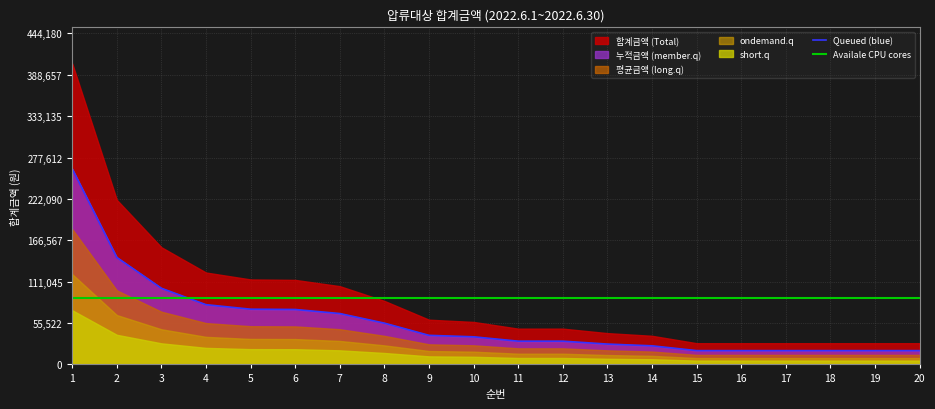

At which label does Queued (blue) reach its peak?

1